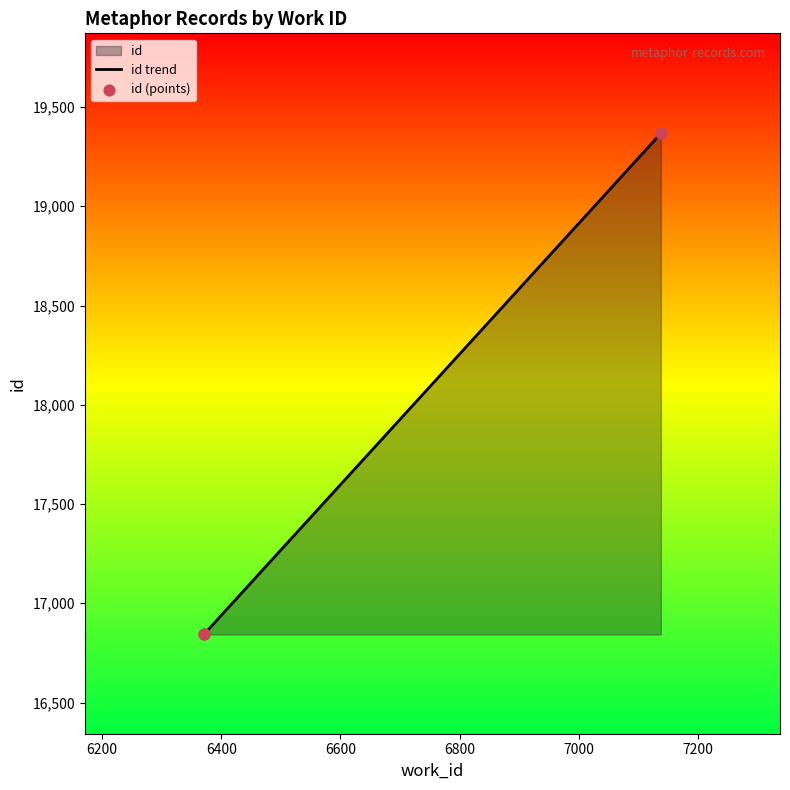

Is the value of id trend at 6800 greater than the value of id (points) at 6000?

Yes